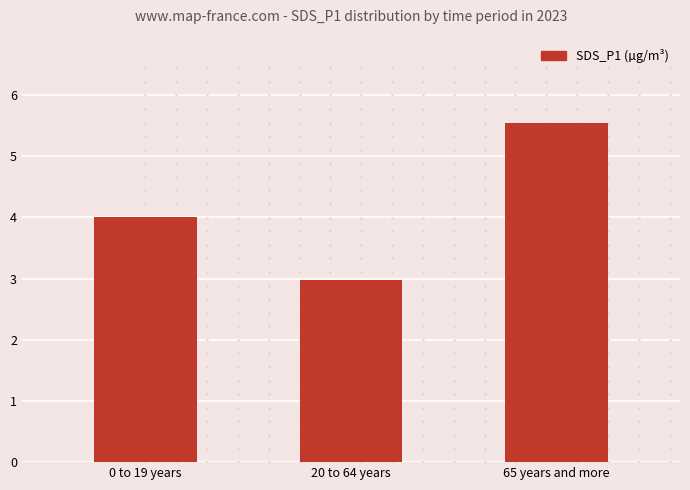

What is the label of the 2nd bar from the left?

20 to 64 years